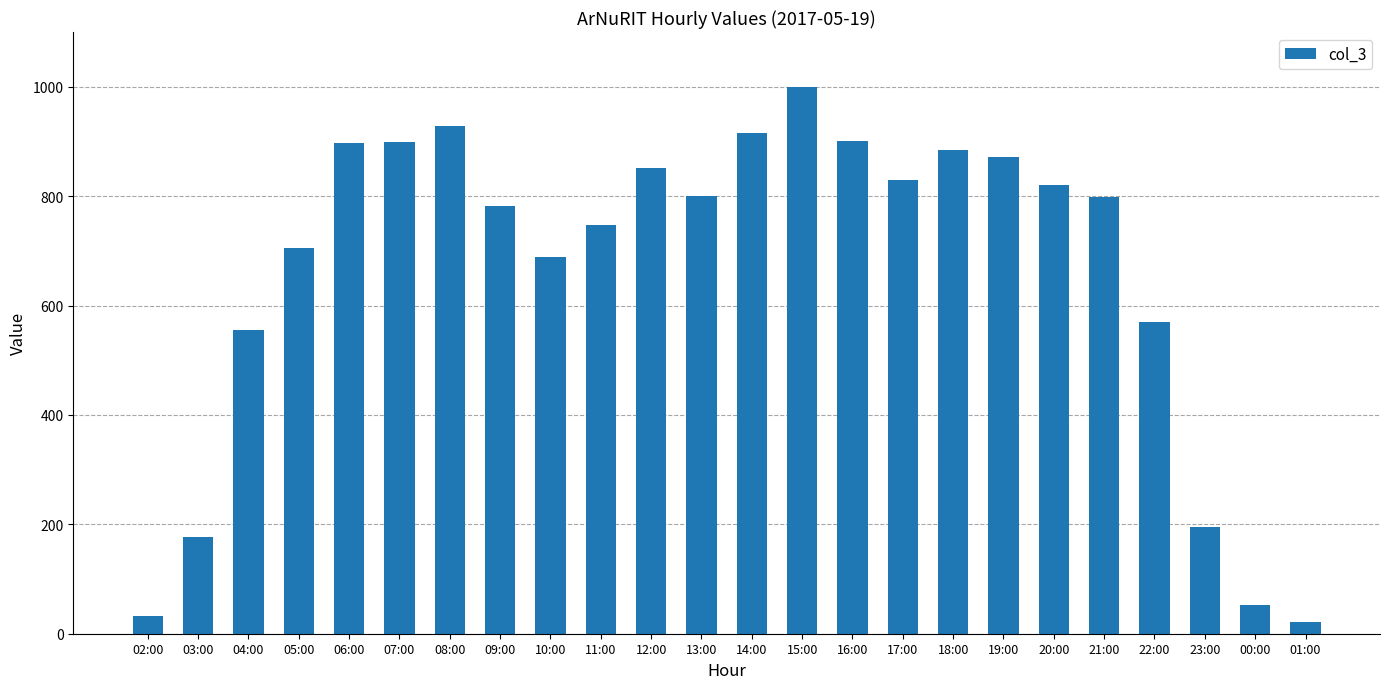

How many bars are there in total?

24